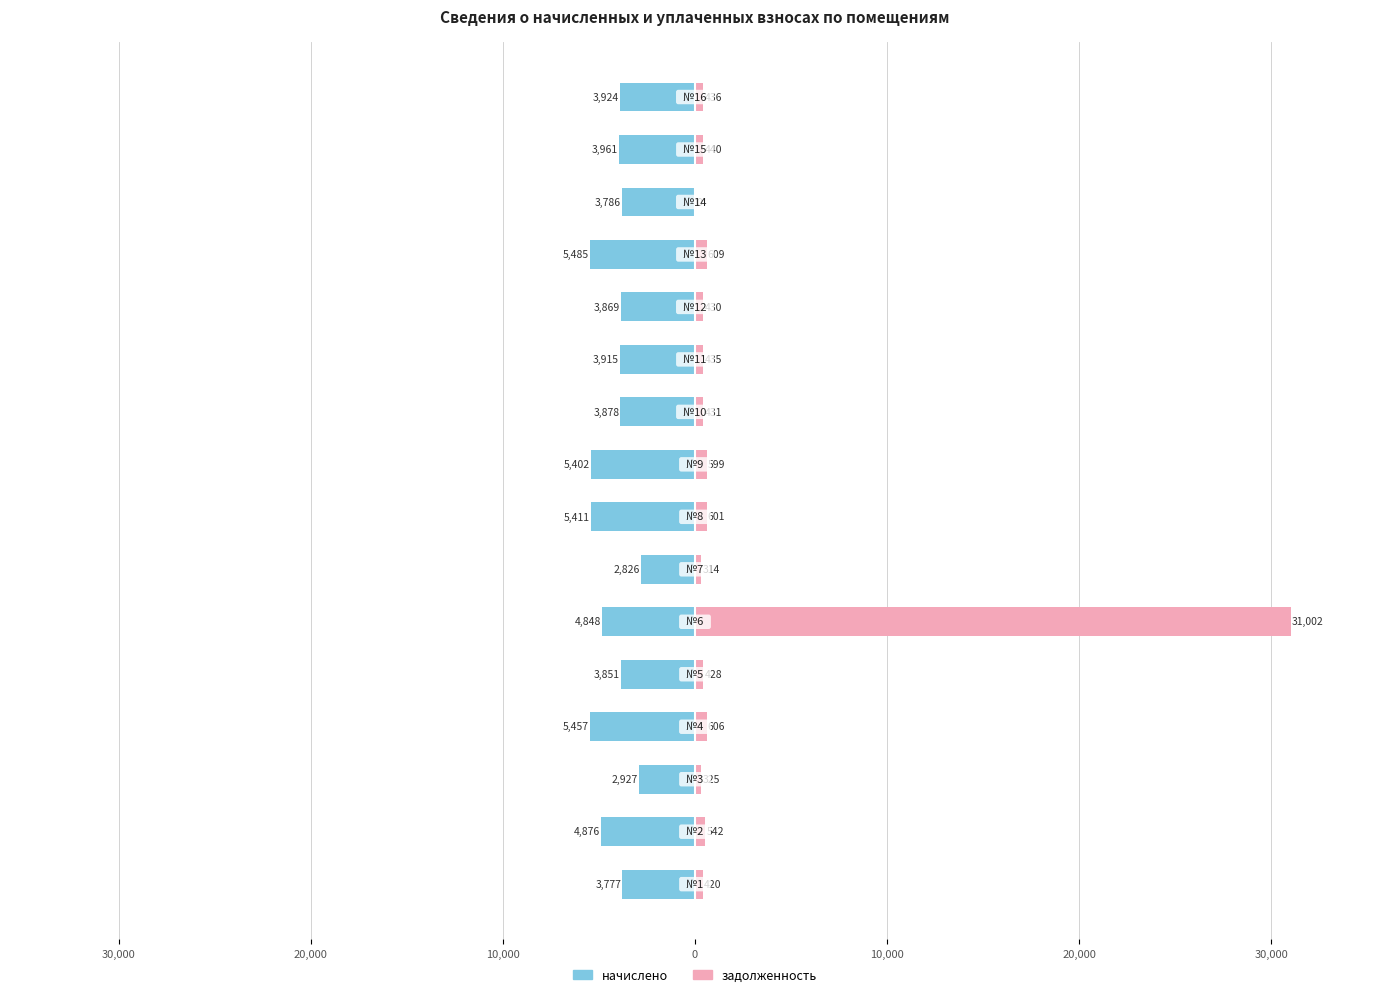

How many positive values does the задолженность series have?

15